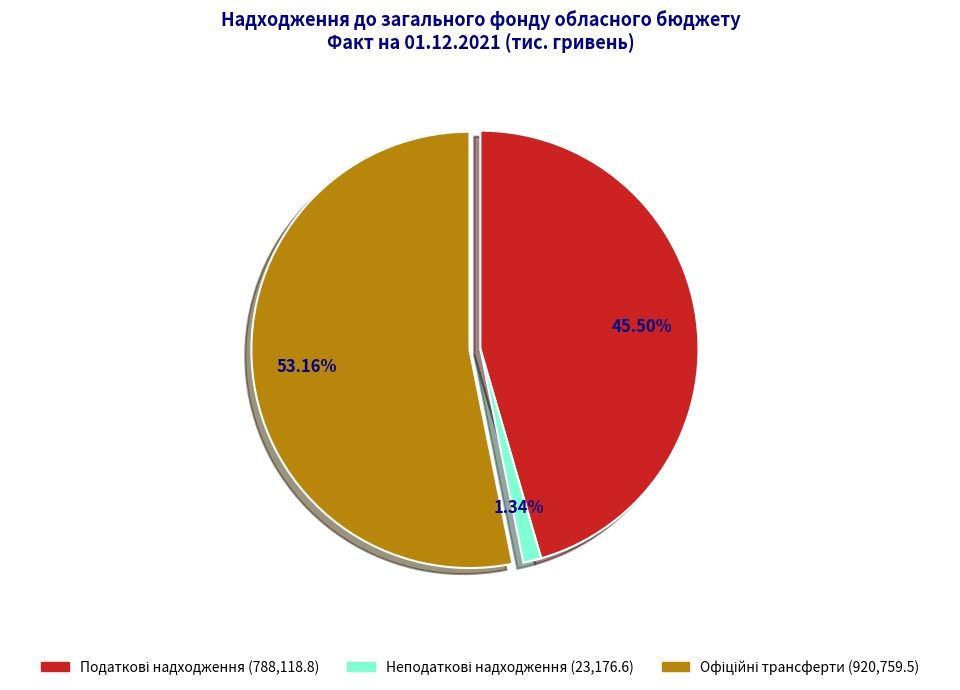

How many slices are in this pie chart?

3